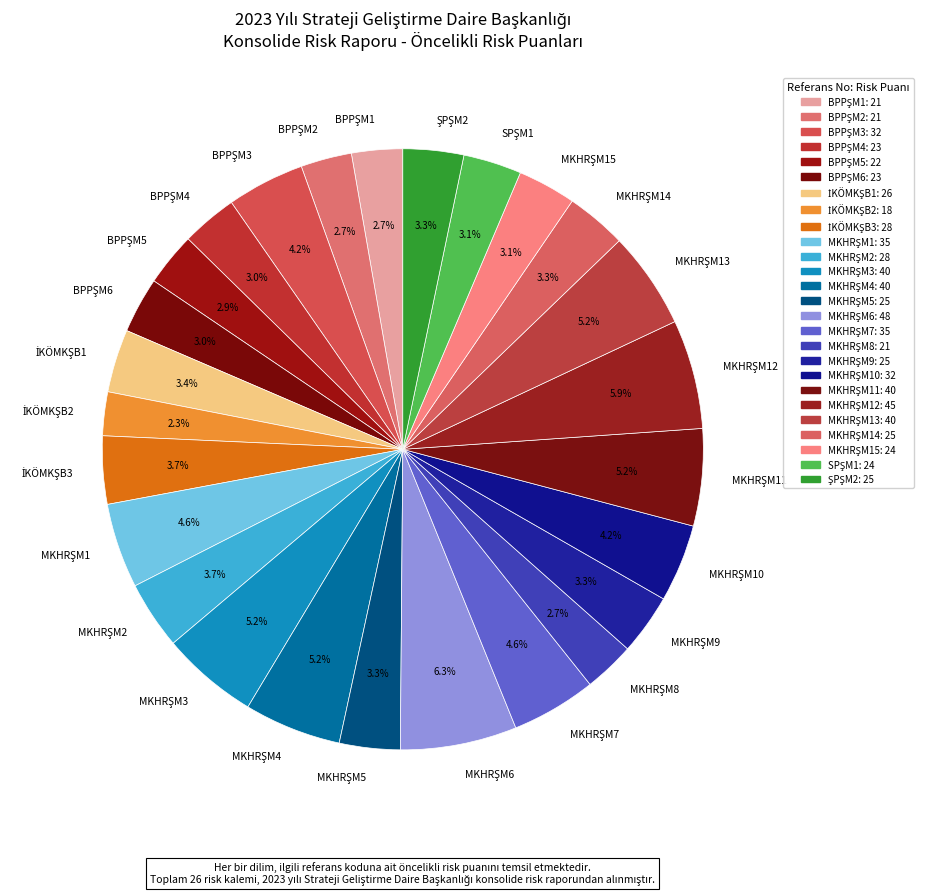

How many slices are in this pie chart?

26